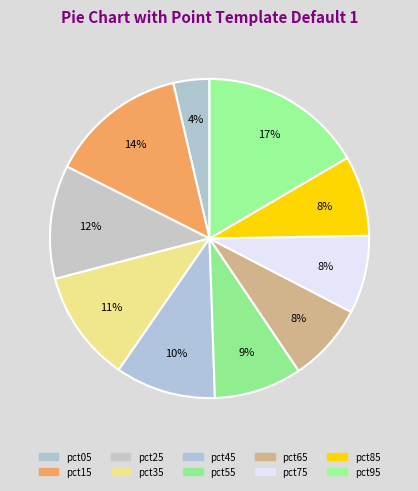

What portion of the pie excludes pct45?

89.8%